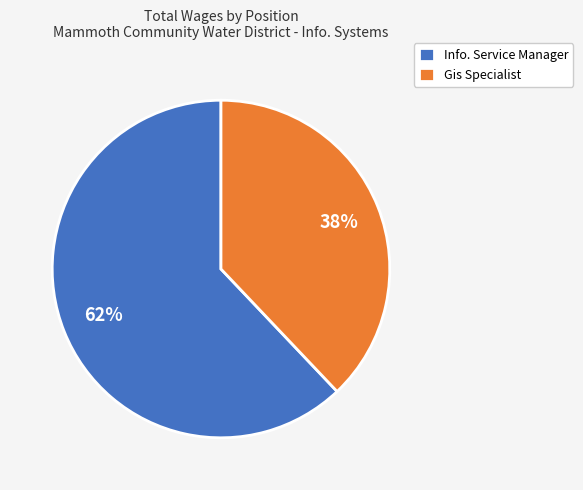

Count the number of slices in the pie.

2